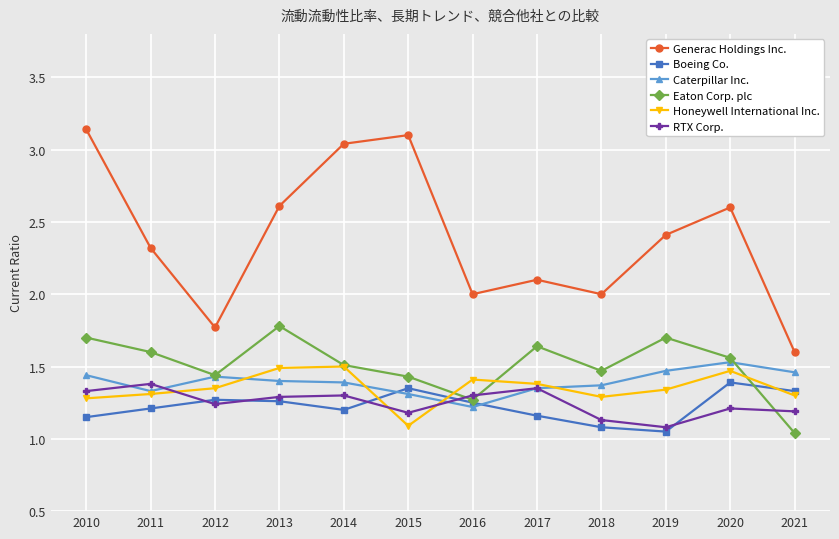

The value of Generac Holdings Inc. at 2018 is 0.9. True or false?

False